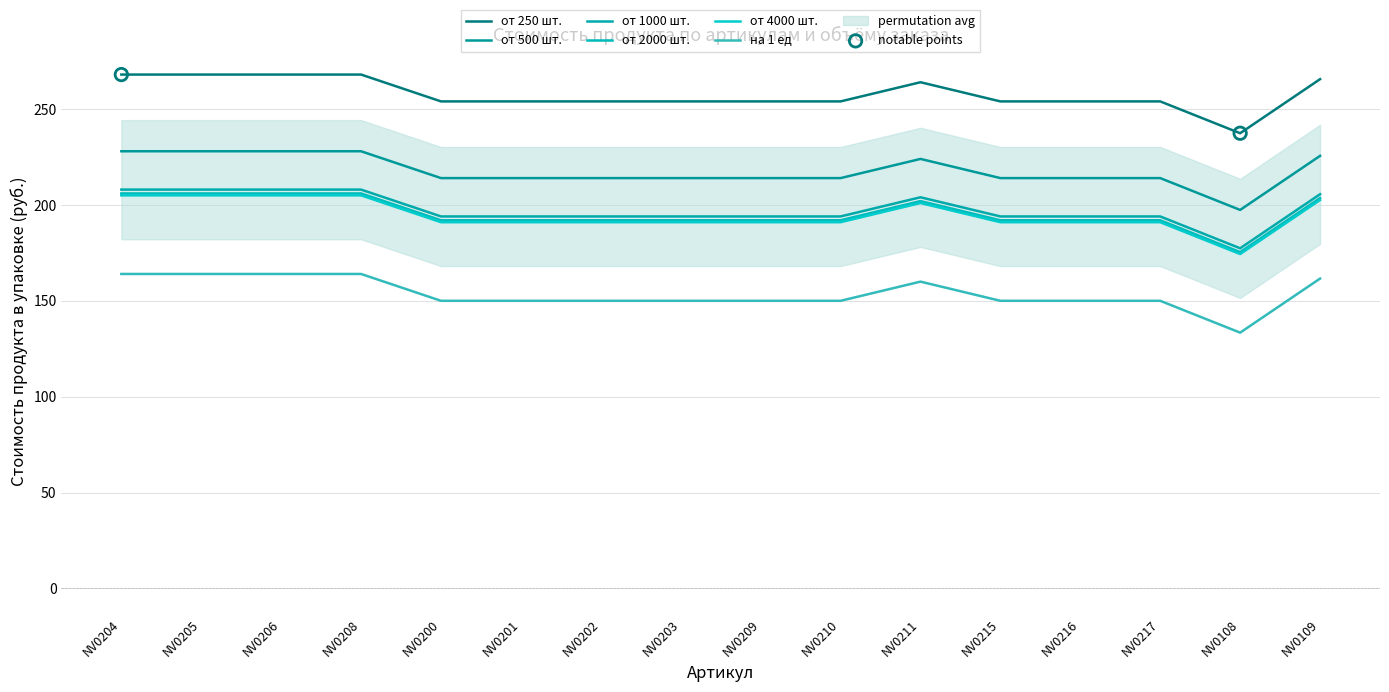

Which series contains the highest Y value?

от 250 шт.